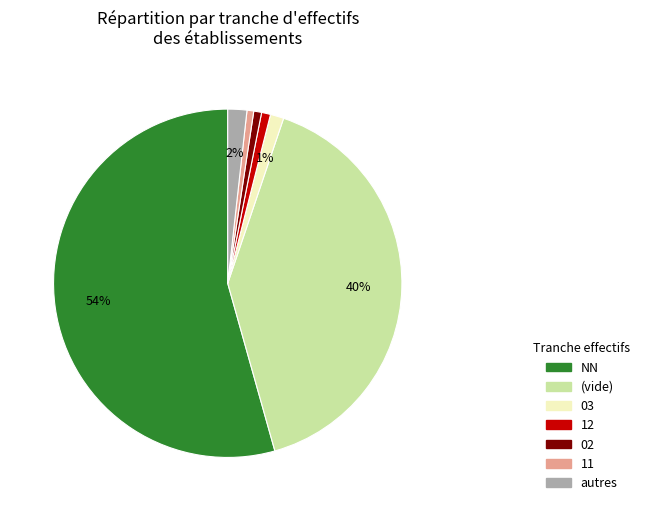

Is there any slice that represents more than half of the pie?

Yes